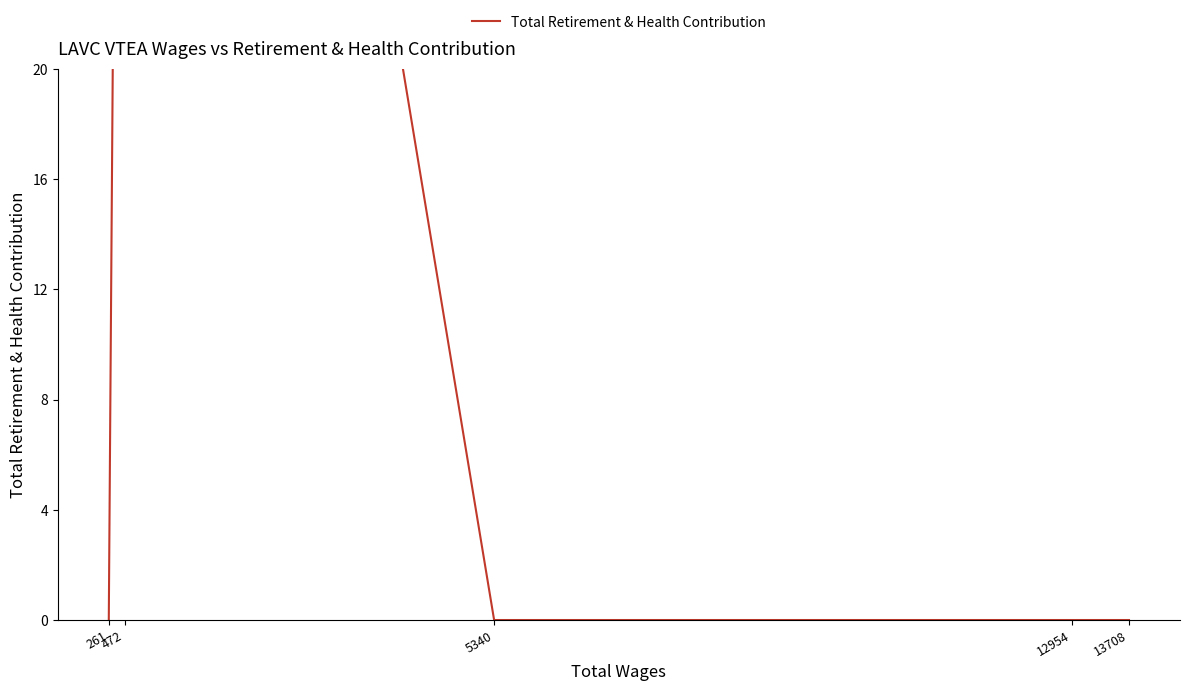

Does the chart display data point markers on the line(s)?

No